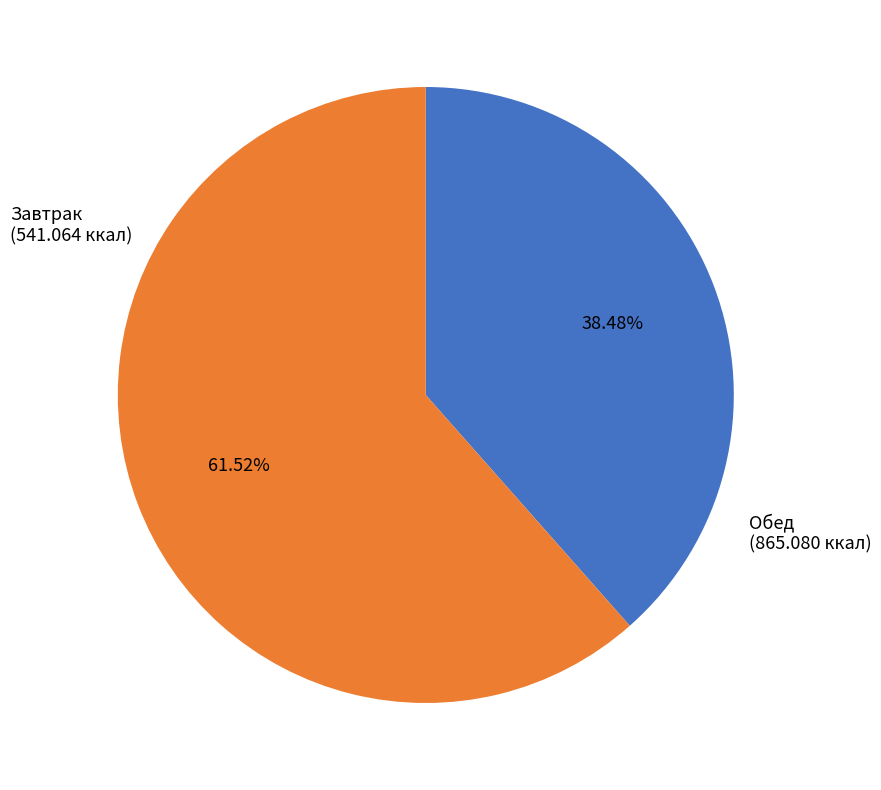

How many slices are in this pie chart?

2